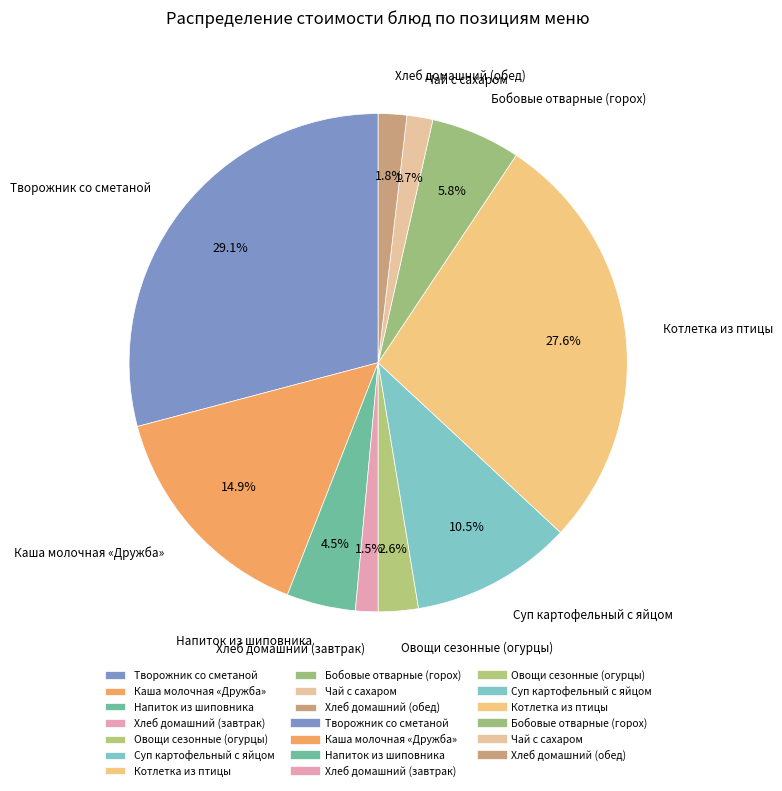

Between Бобовые отварные (горох) and Овощи сезонные (огурцы), which is larger?

Бобовые отварные (горох)